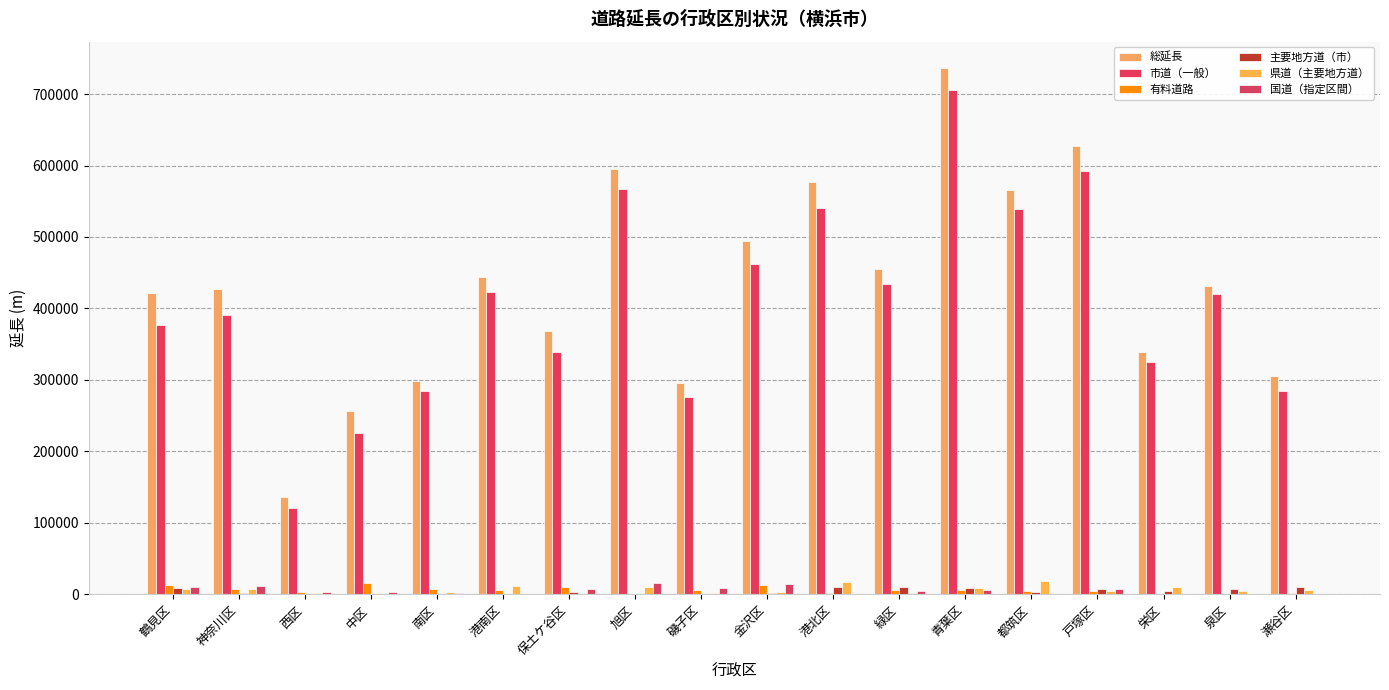

What is the spread (max minus min) of values at 磯子区?

295845.0